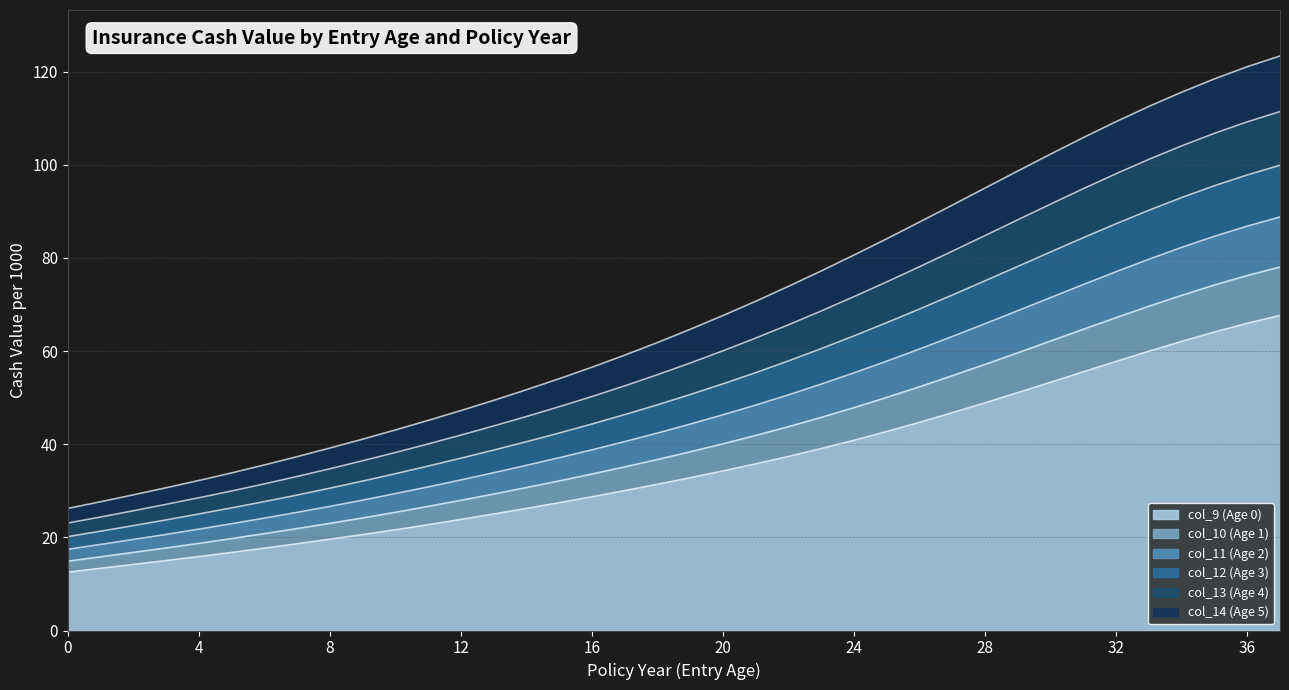

How many lines are shown in the chart?

6